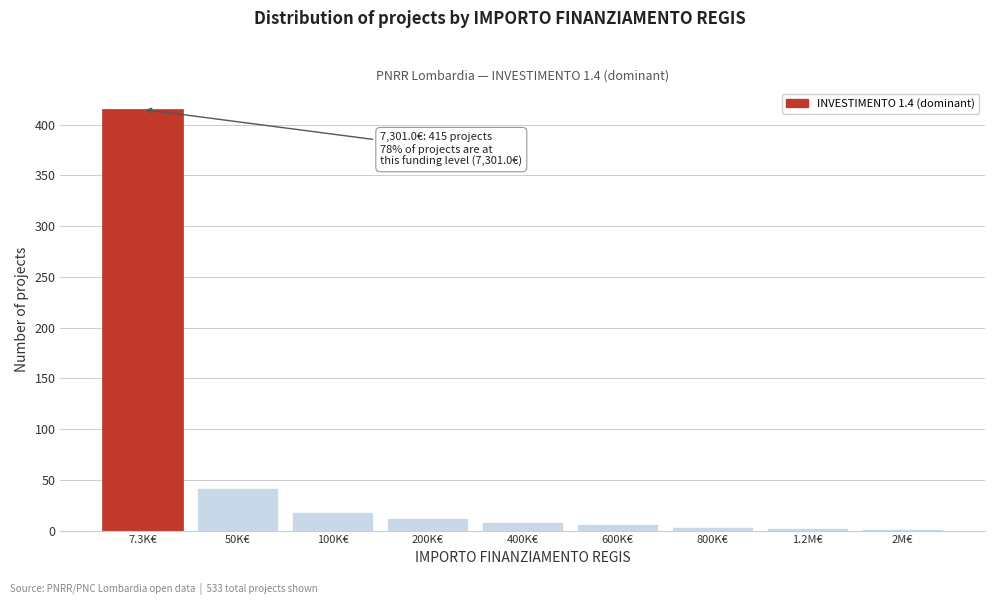

Which label corresponds to the largest value in the chart?

7.3K€